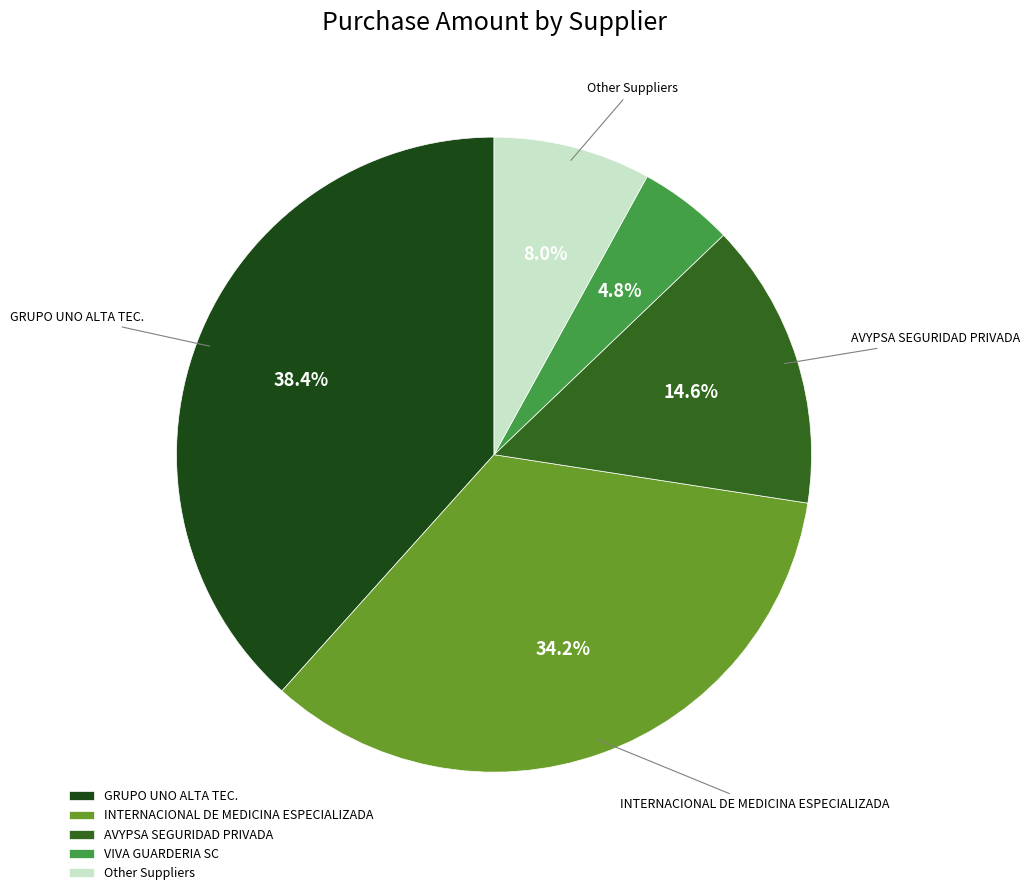

Is there a majority slice in this chart?

No